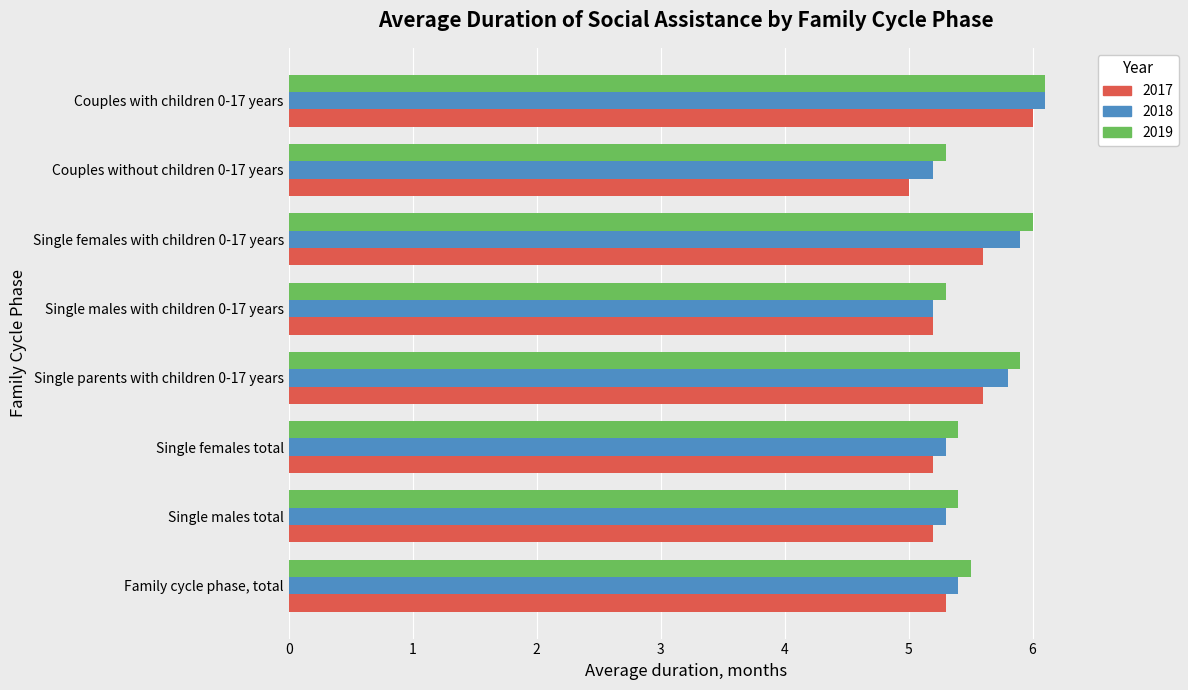

What is the spread (max minus min) of values at Couples without children 0-17 years?

0.3